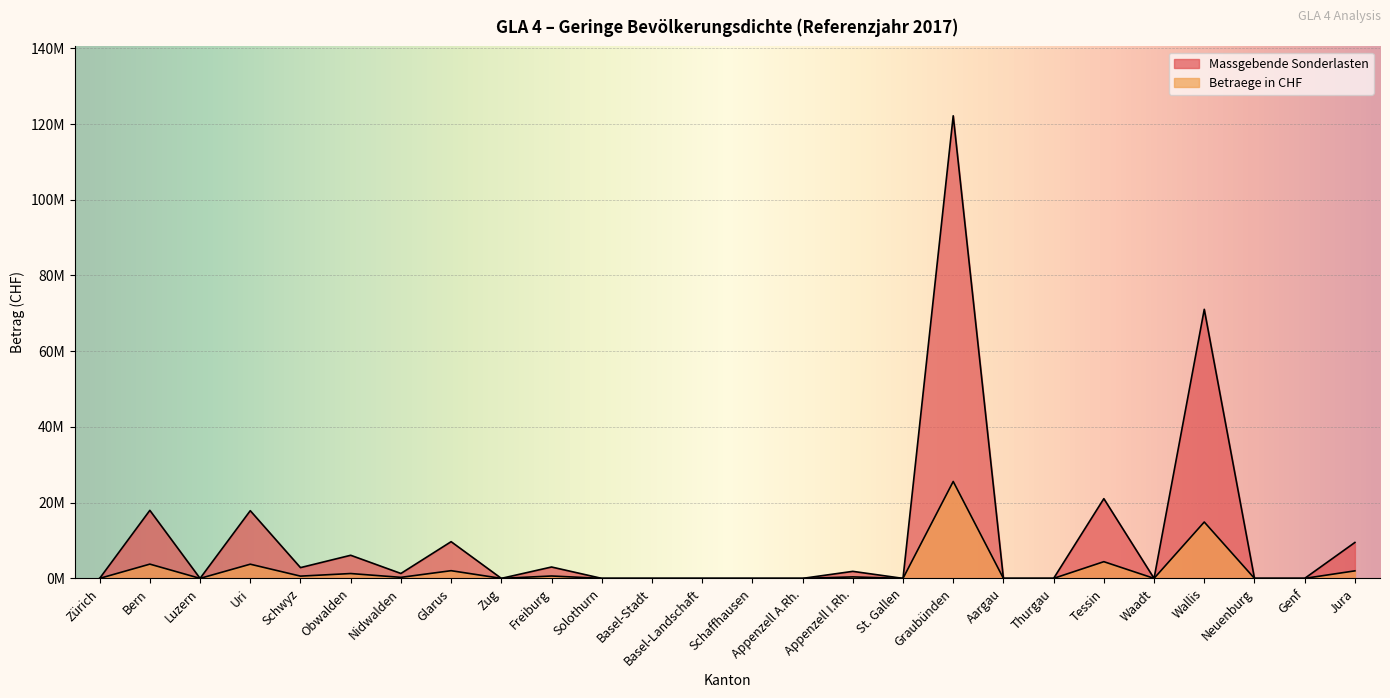

What is the maximum value for Betraege in CHF?

25594795.8